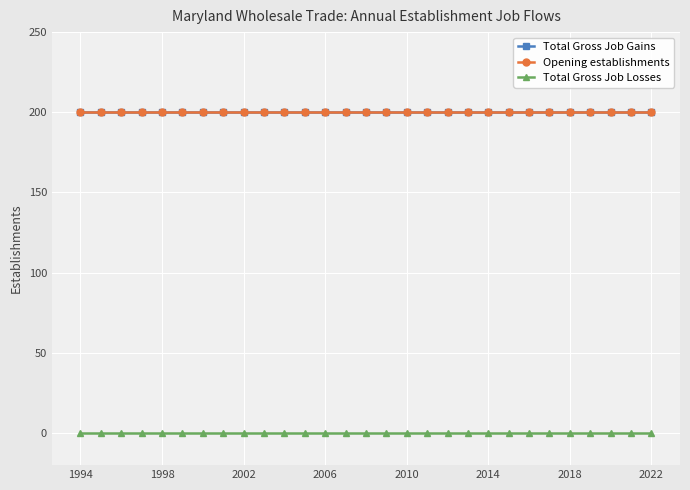

Does the chart have visible grid lines?

Yes